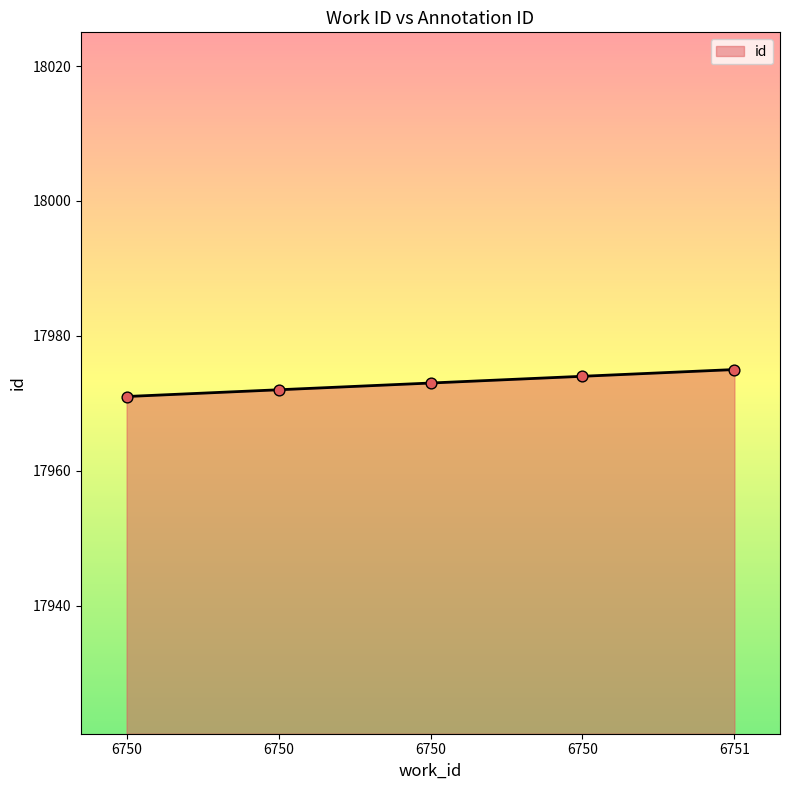

Is this an area chart (filled region under the line)?

Yes